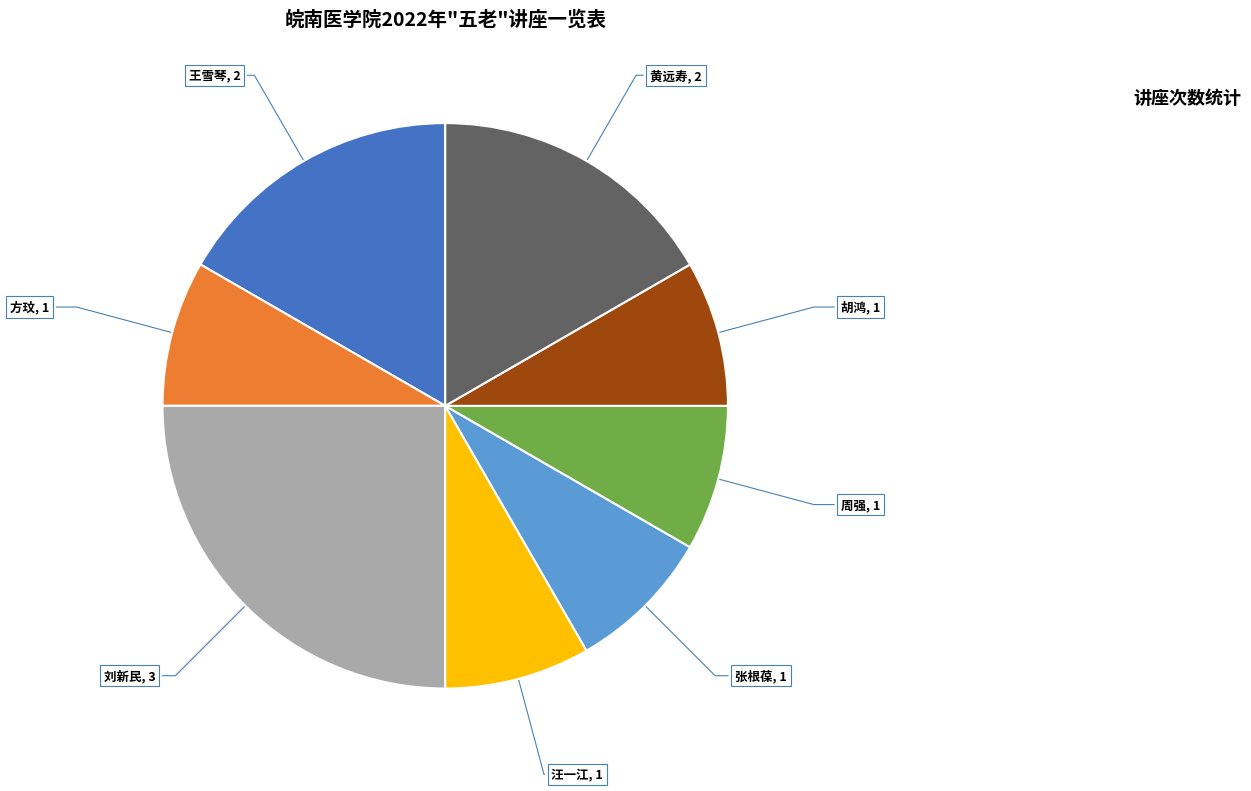

Is there a majority slice in this chart?

No